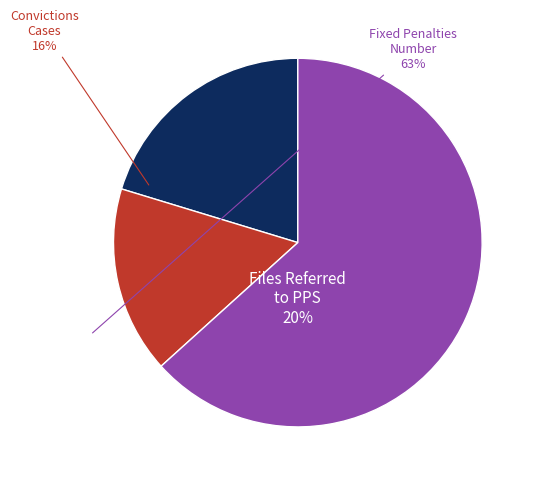

Which slice is the smallest?

Convictions Cases